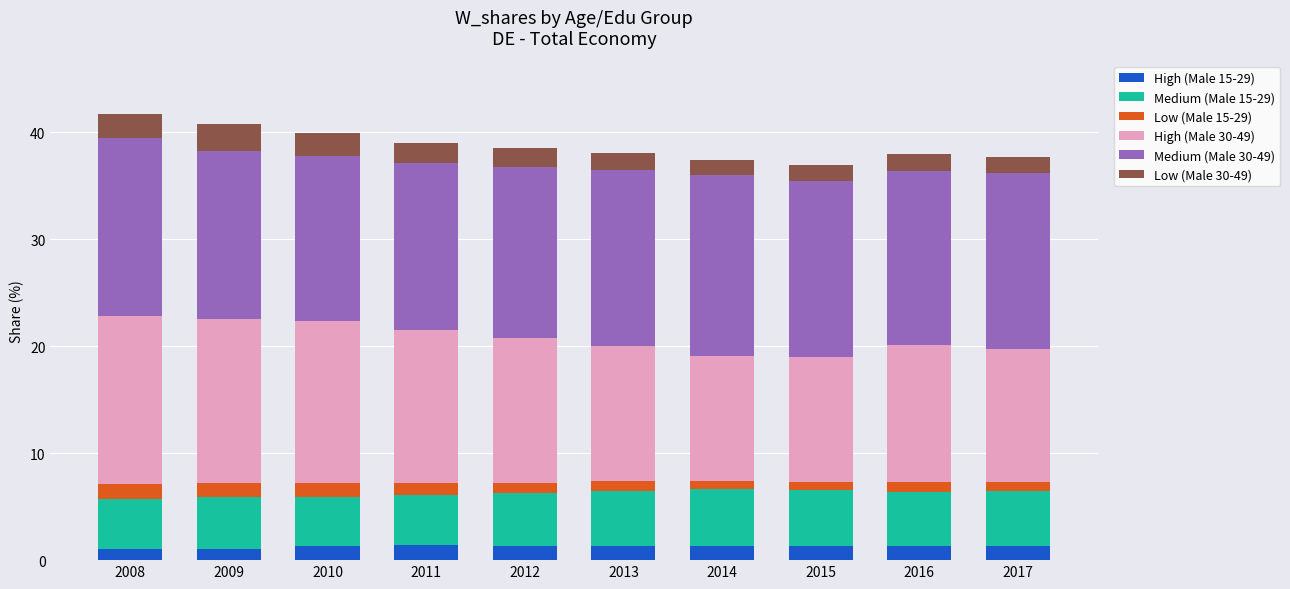

What is the average value of the High (Male 15-29) series?

1.3